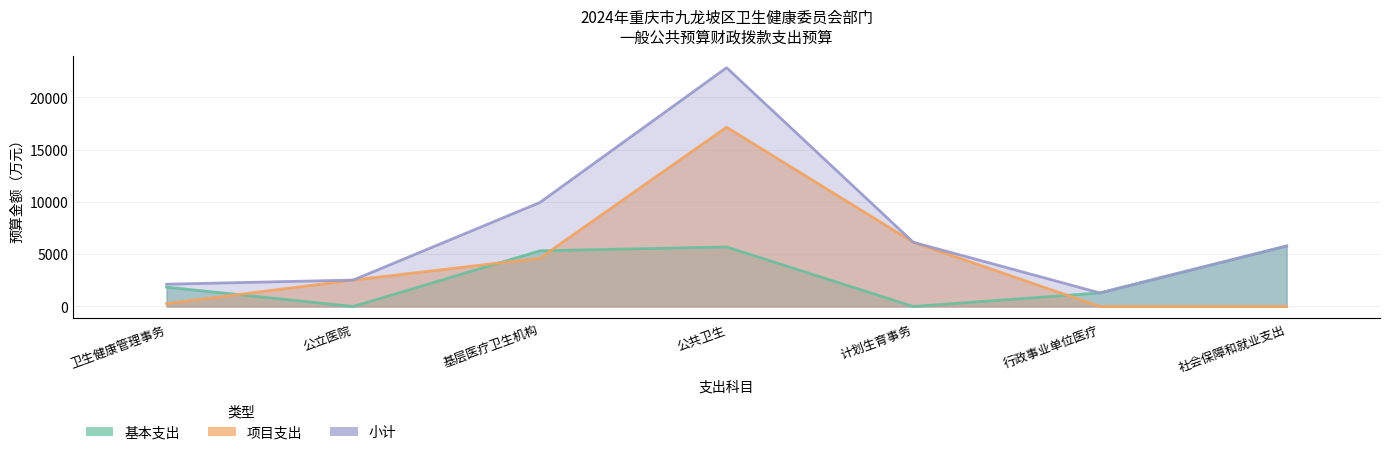

Which has a higher value, 基层医疗卫生机构 or 公共卫生?

公共卫生